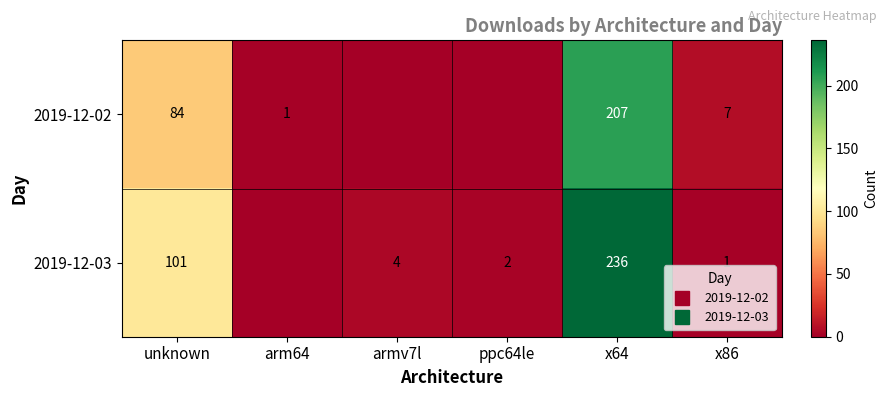

At which category does the chart reach its minimum across all series?

armv7l